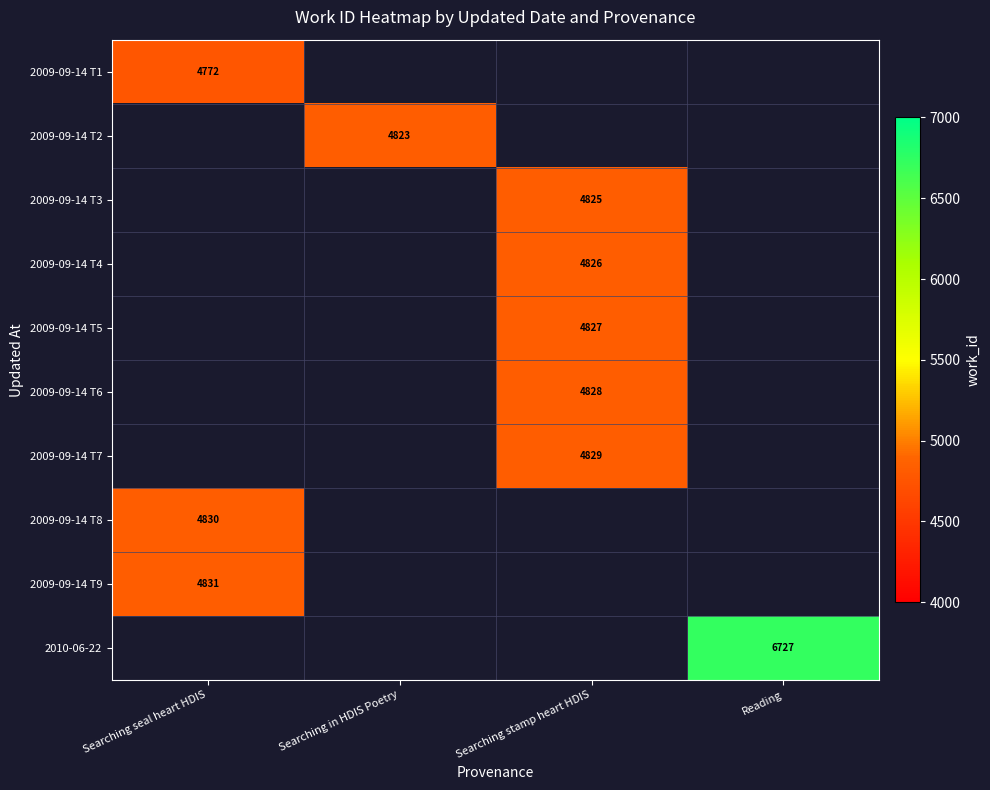

At which label is 2009-09-14 T8 closest to 4830?

Searching seal heart HDIS